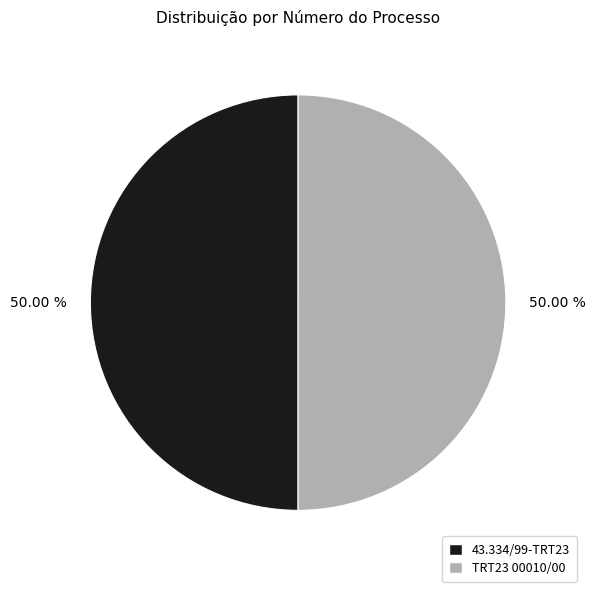

Do TRT23 00010/00 and 43.334/99-TRT23 together represent more than half of the pie?

Yes